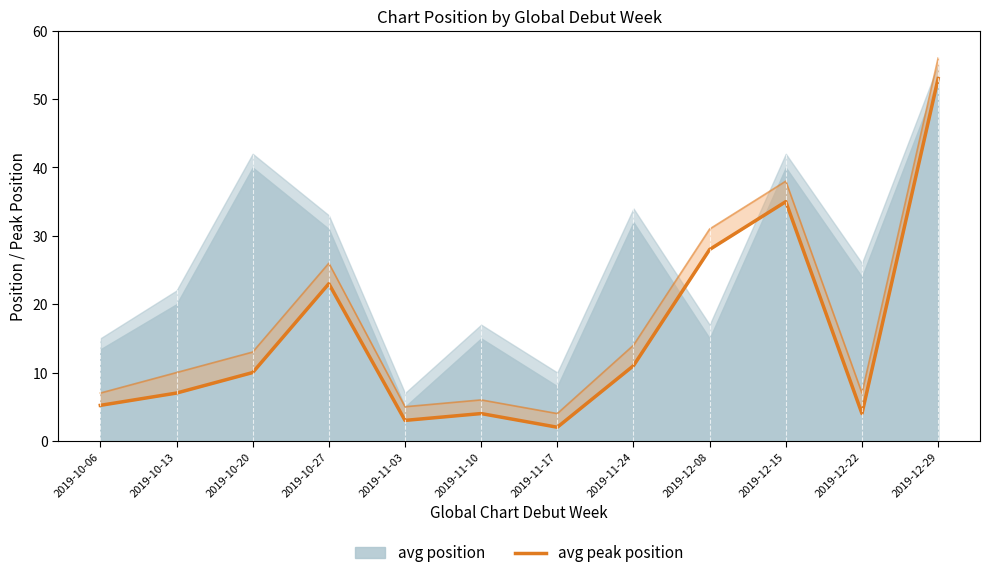

How many values in the Peak Upper series are below 13?

6